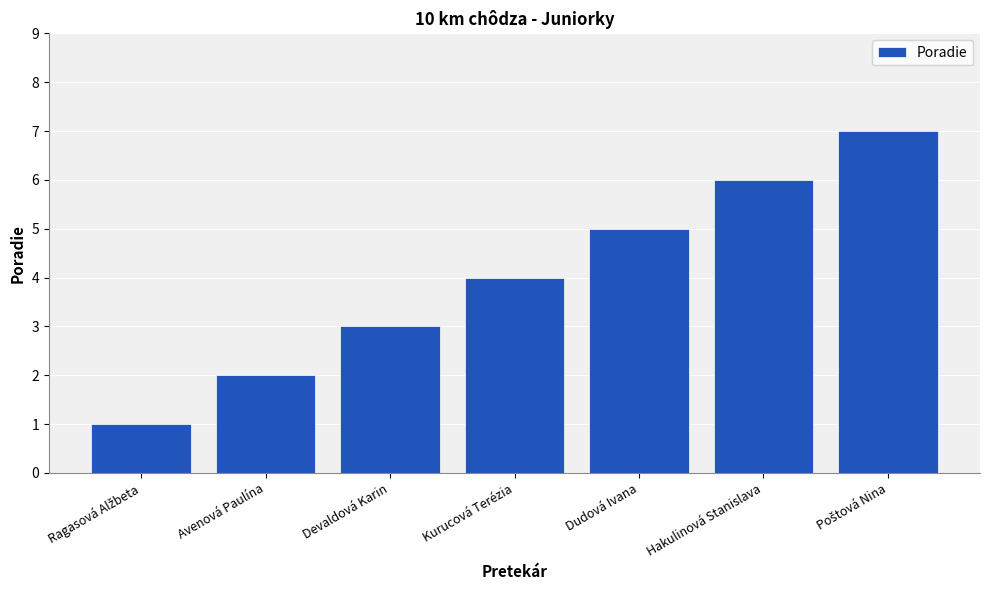

What is the difference between the values at Kurucová Terézia and Avenová Paulína?

2